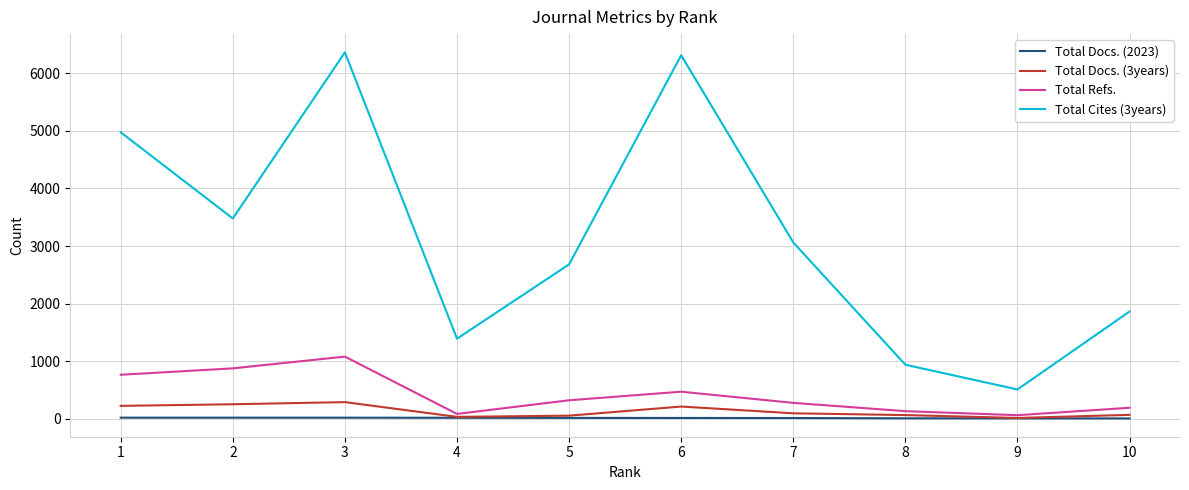

Between 2 and 4, which series saw the biggest shift?

Total Cites (3years)